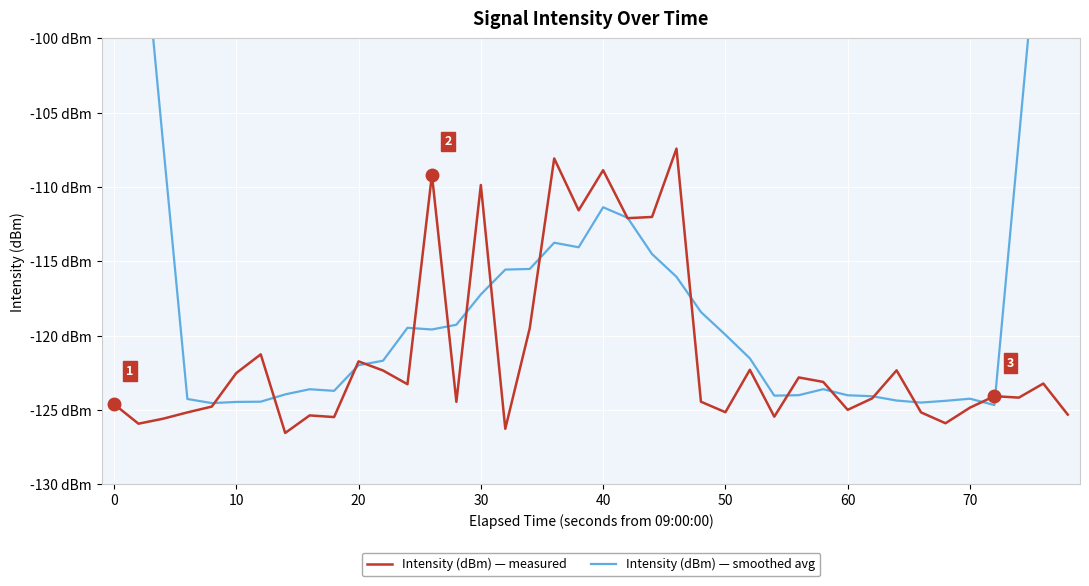

Rank the series by their average value, from highest to lowest.

Intensity (dBm) — smoothed avg, Intensity (dBm) — measured